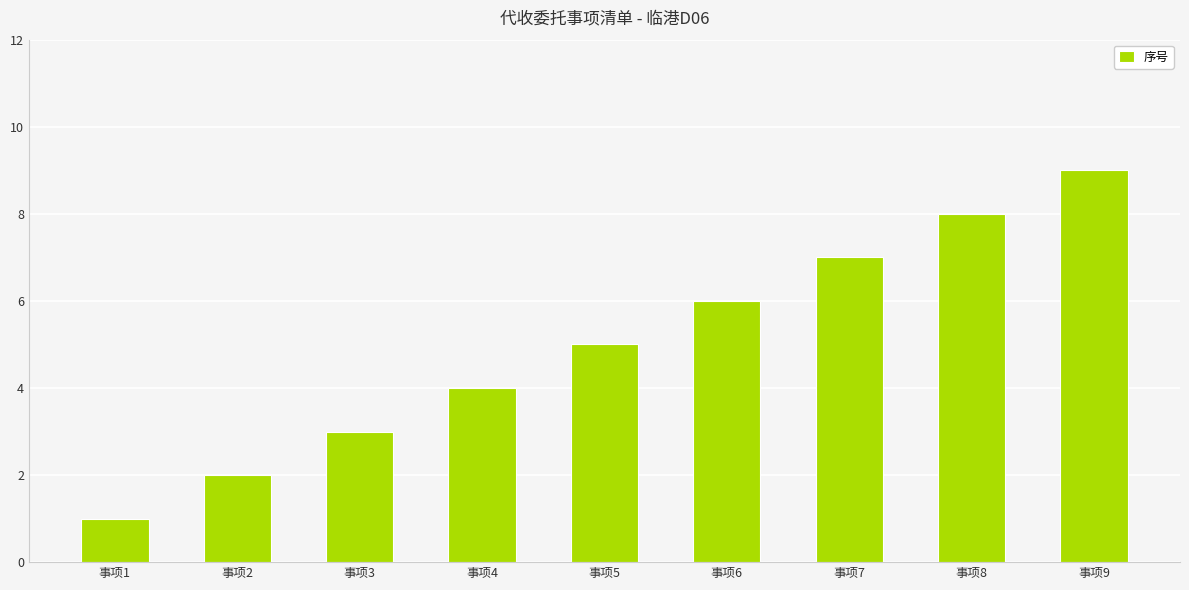

What is the value of the 6th bar from the left?

6